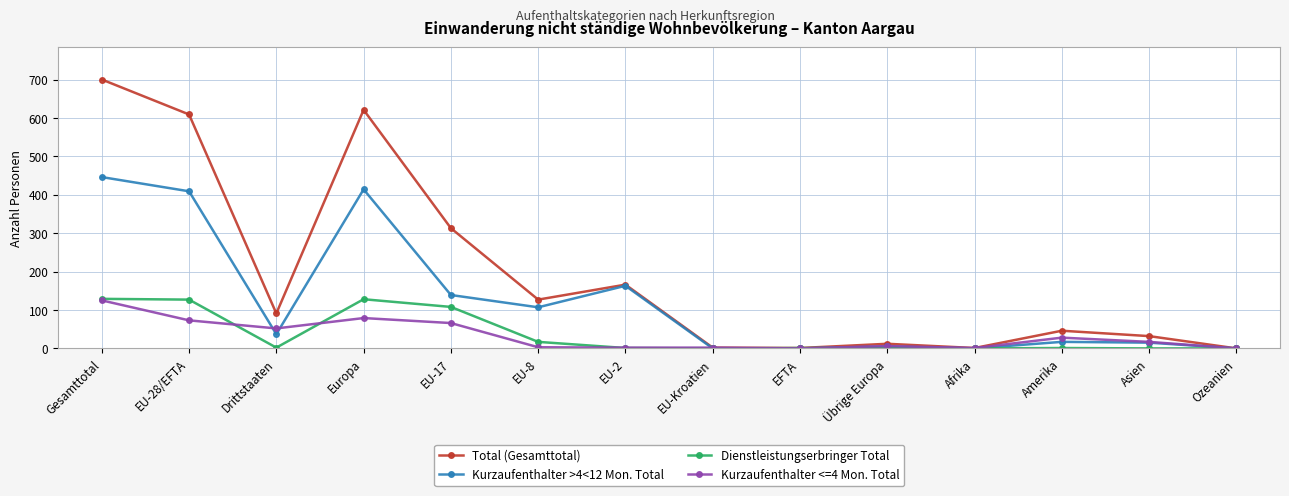

The Kurzaufenthalter <=4 Mon. Total series shows 52 at Drittstaaten. True or false?

True